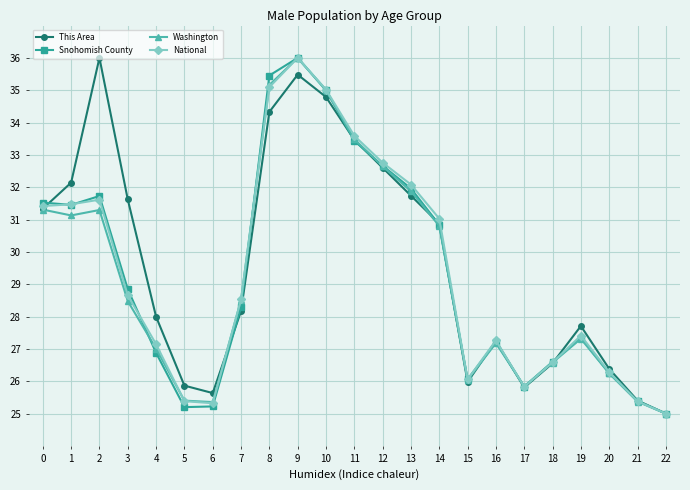

What is the difference between the second highest and minimum values in the This Area series?

10.5